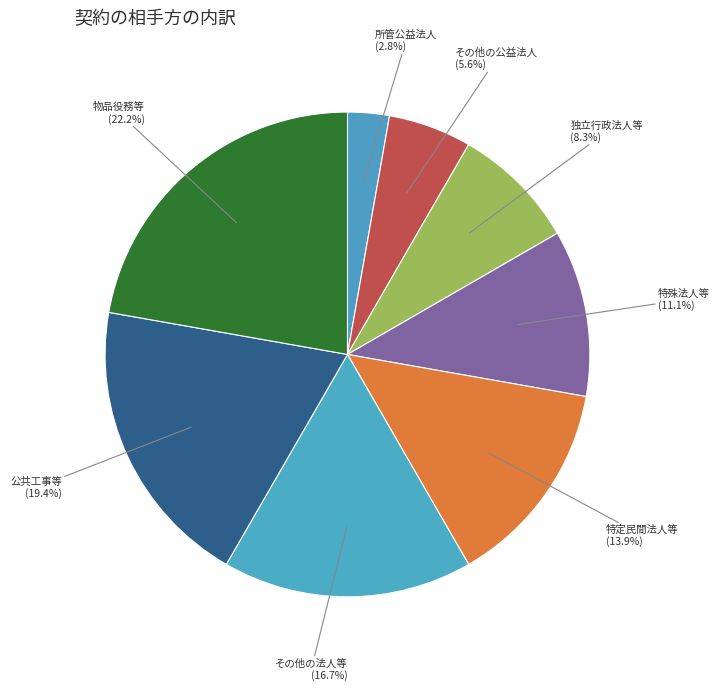

Count the number of slices in the pie.

8